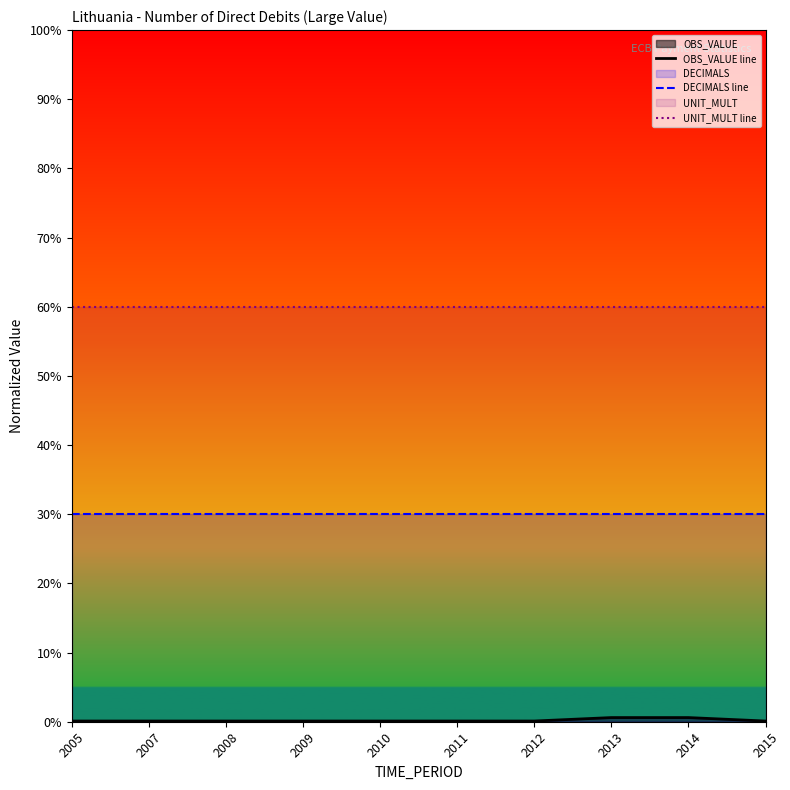

True or false: UNIT_MULT line has a value of 1.0 at 2011.

False